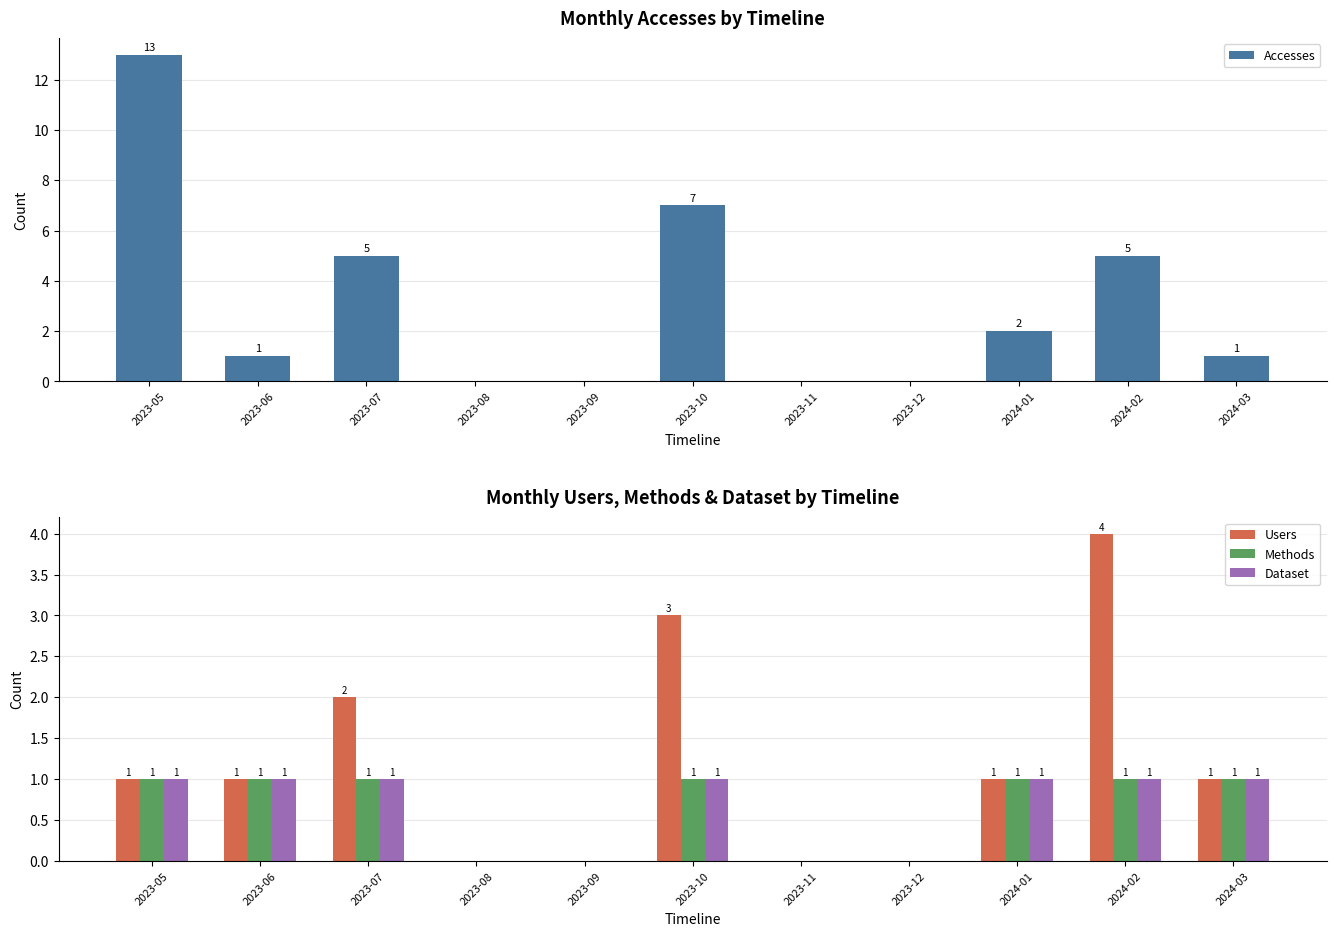

Count the number of categories in the chart.

11